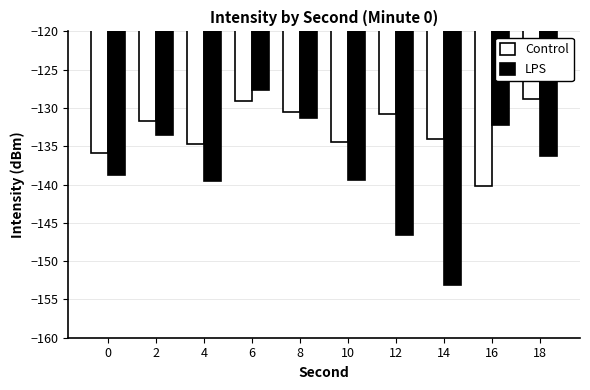

At which category is the sum across all series the highest?

6